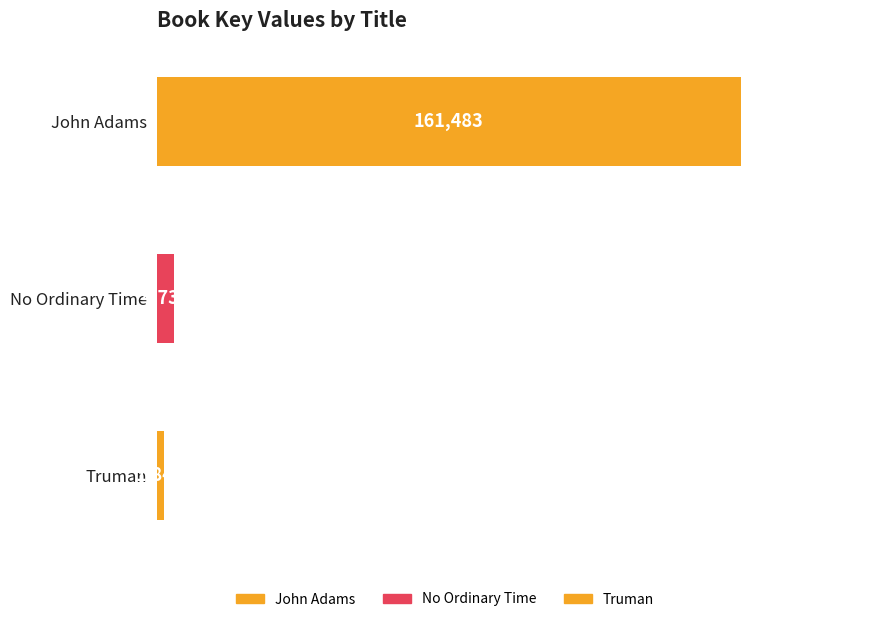

What is the change in value from John Adams to Truman?

-159642